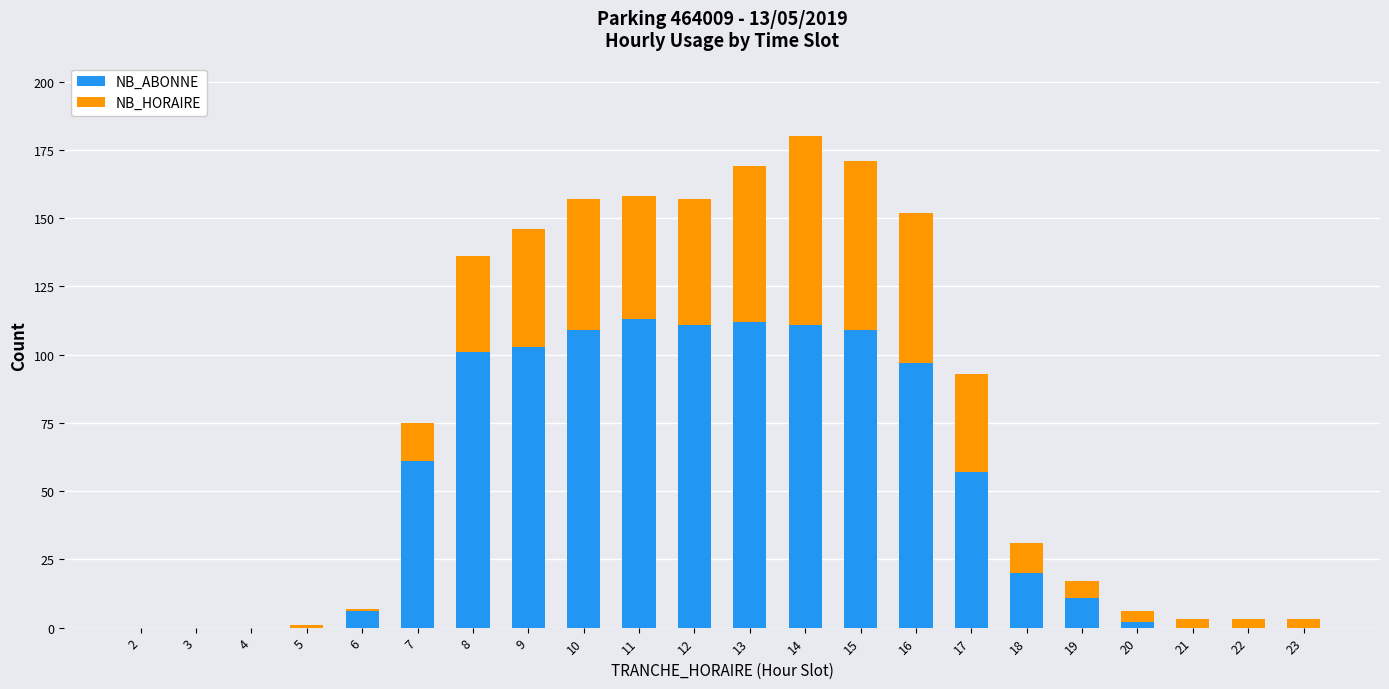

What is the total value across all series at 8?

136